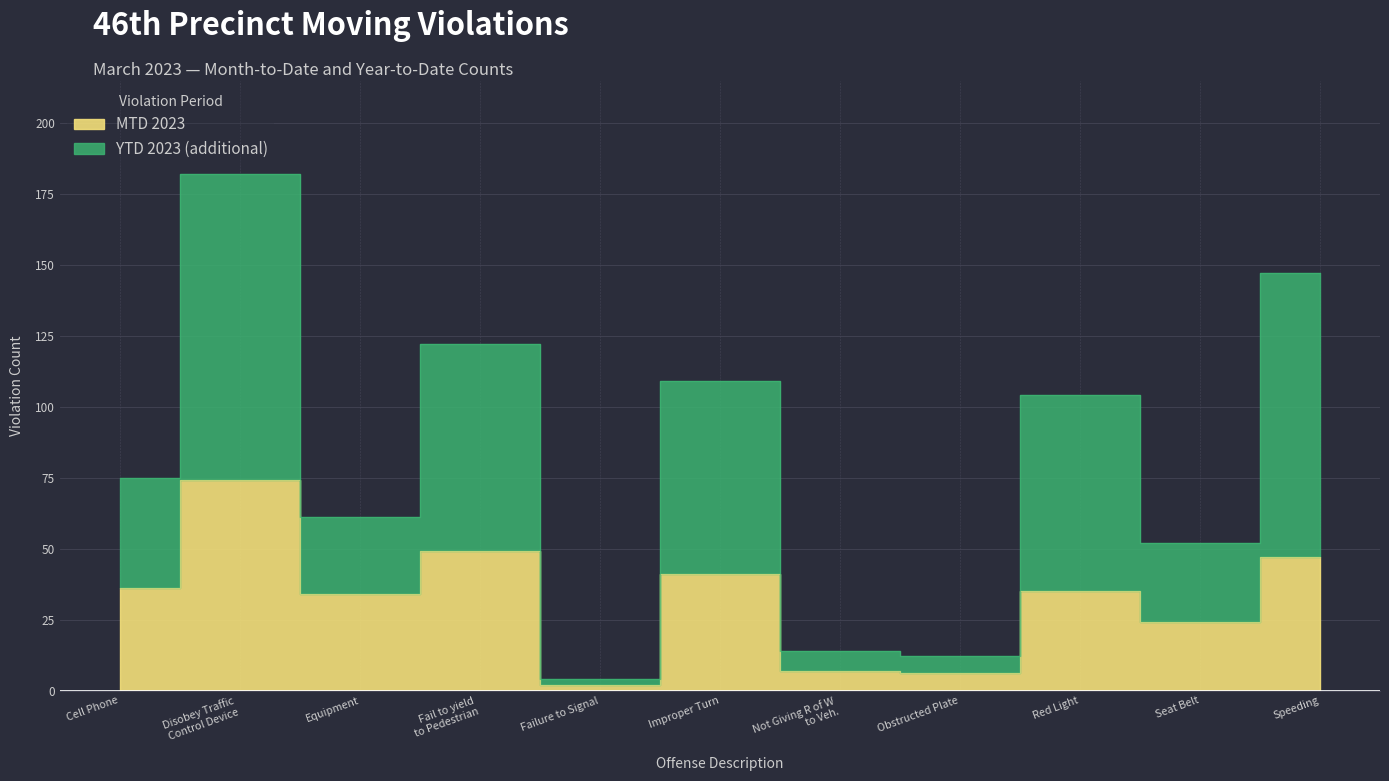

The value of MTD 2023 at Cell Phone is 53. True or false?

False